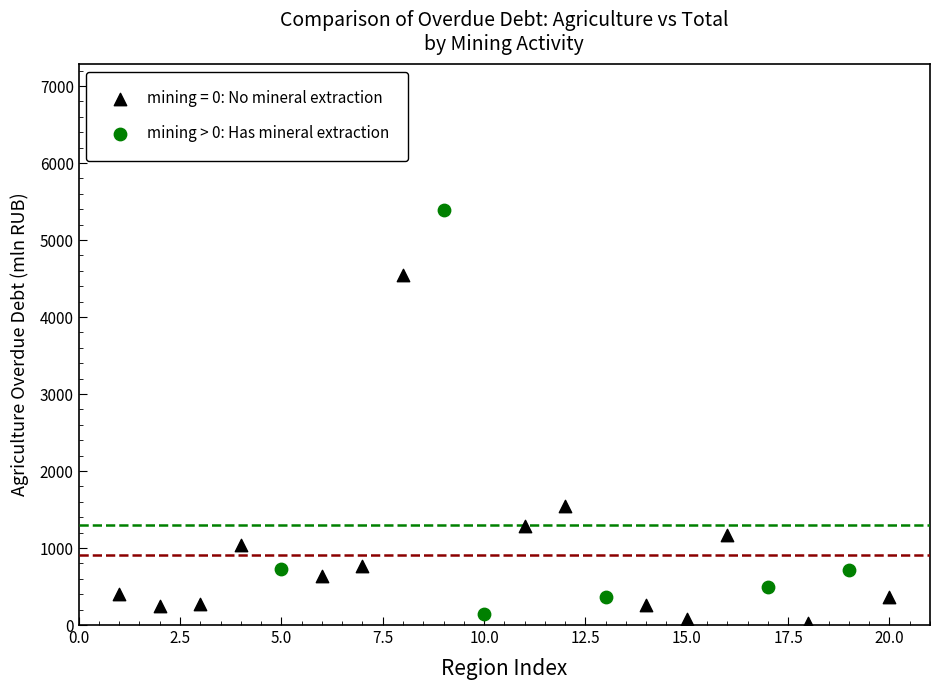

Which series reaches the maximum Y coordinate?

mining > 0: Has mineral extraction